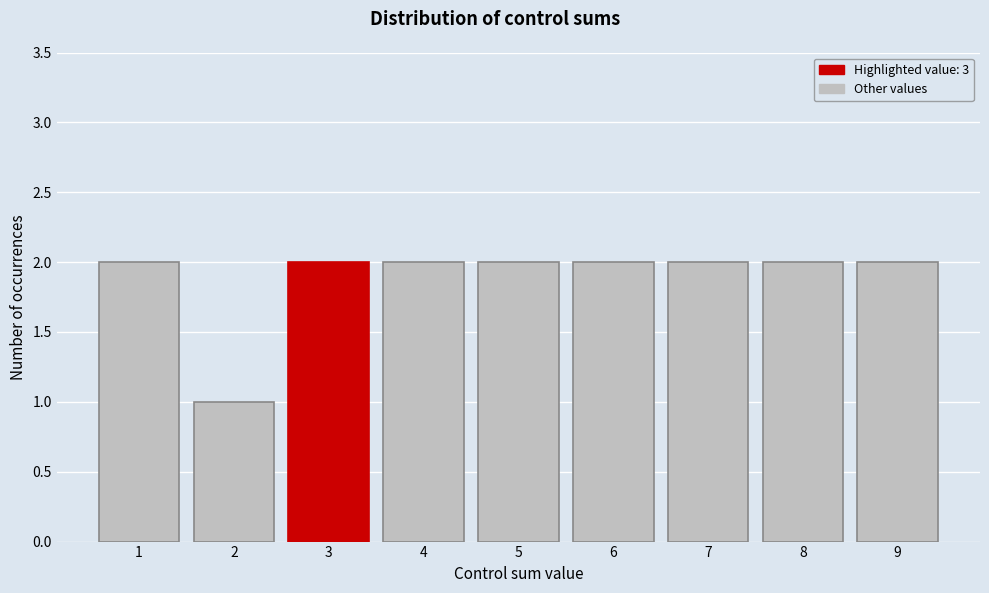

What is the height of the bar covering 2.5 to 3.5 on the x-axis? The values are not printed on the chart, so give them approximately, as read against the axis.

2